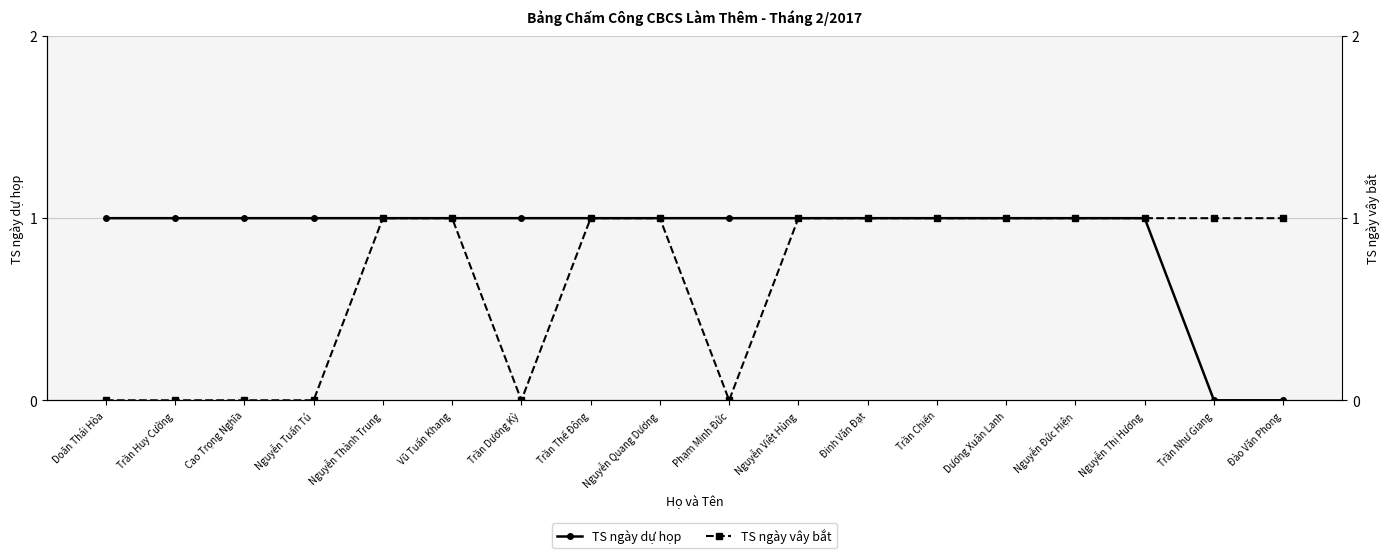

Reading left to right, extract all data points from this chart.

TS ngày dự họp: Doãn Thái Hòa=1	Trần Huy Cường=1	Cao Trọng Nghĩa=1	Nguyễn Tuấn Tú=1	Nguyễn Thành Trung=1	Vũ Tuấn Khang=1	Trần Dương Kỳ=1	Trần Thế Đông=1	Nguyễn Quang Dương=1	Phạm Minh Đức=1	Nguyễn Việt Hùng=1	Đinh Văn Đạt=1	Trần Chiến=1	Dương Xuân Lanh=1	Nguyễn Đức Hiện=1	Nguyễn Thị Hương=1	Trần Như Giang=0	Đào Văn Phong=0
TS ngày vây bắt: Doãn Thái Hòa=0	Trần Huy Cường=0	Cao Trọng Nghĩa=0	Nguyễn Tuấn Tú=0	Nguyễn Thành Trung=1	Vũ Tuấn Khang=1	Trần Dương Kỳ=0	Trần Thế Đông=1	Nguyễn Quang Dương=1	Phạm Minh Đức=0	Nguyễn Việt Hùng=1	Đinh Văn Đạt=1	Trần Chiến=1	Dương Xuân Lanh=1	Nguyễn Đức Hiện=1	Nguyễn Thị Hương=1	Trần Như Giang=1	Đào Văn Phong=1